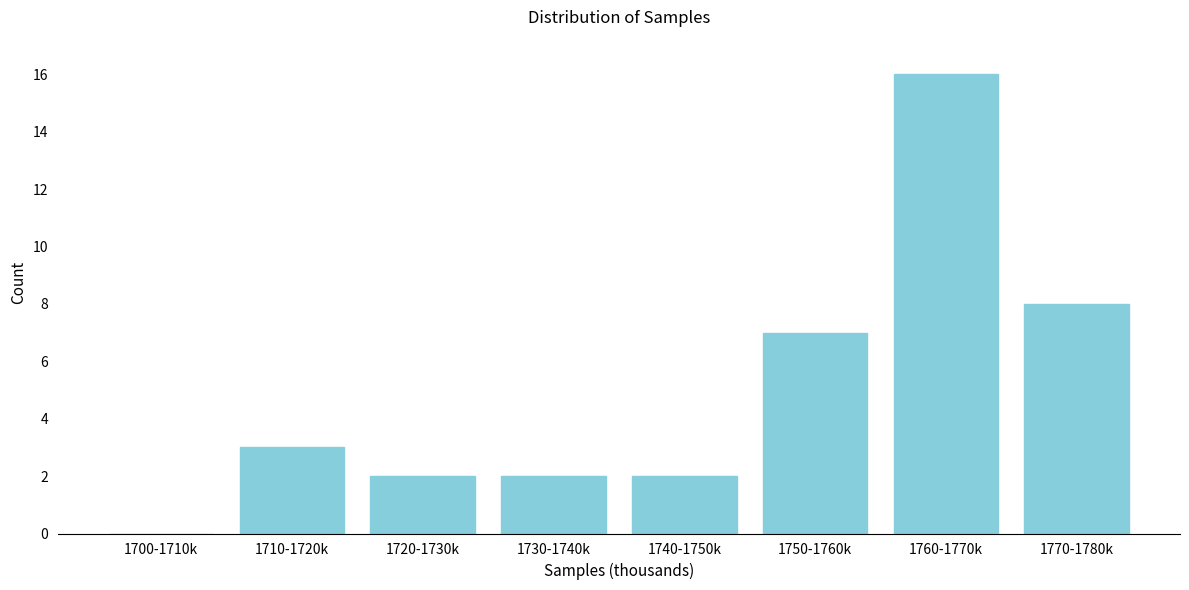

Reading left to right, list all the values displayed in this chart.

1700-1710k=0	1710-1720k=3	1720-1730k=2	1730-1740k=2	1740-1750k=2	1750-1760k=7	1760-1770k=16	1770-1780k=8